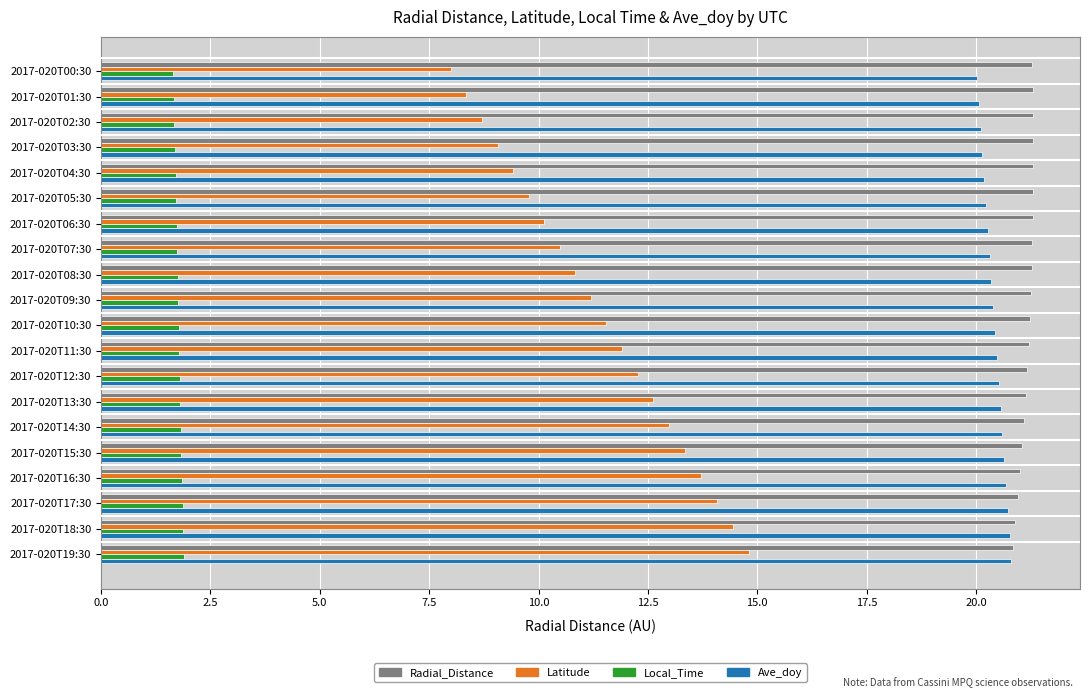

What is the sum of the Radial_Distance values at 2017-020T00:30 and 2017-020T08:30?

42.6